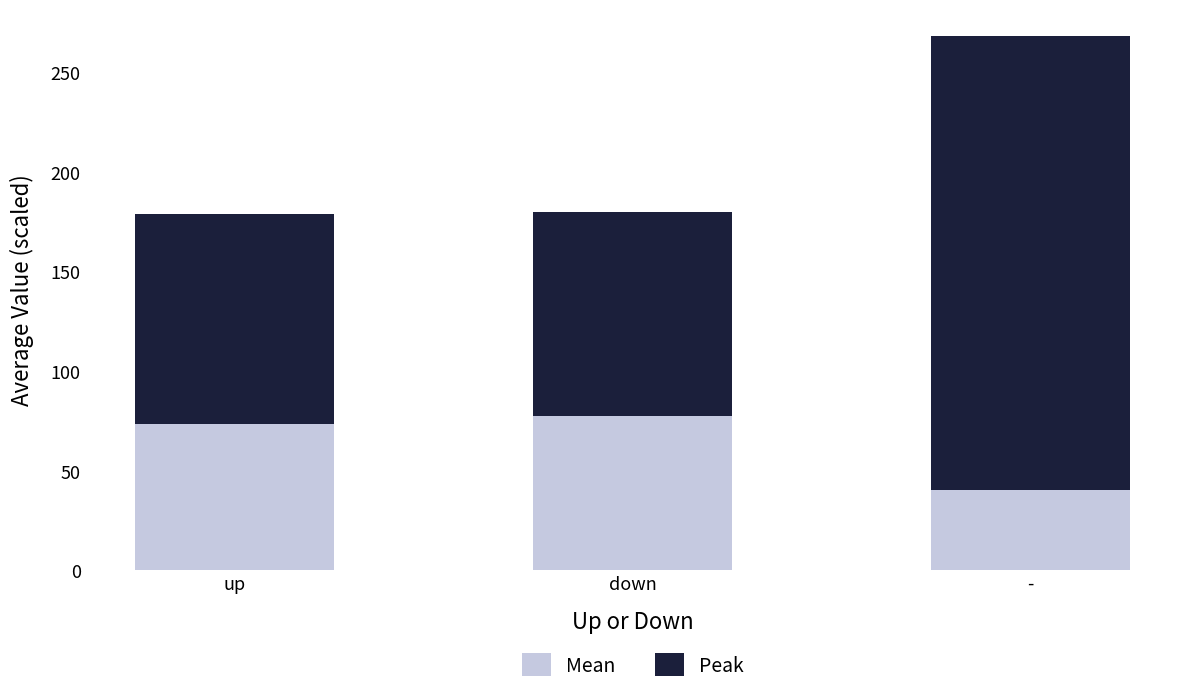

Is it true that Mean equals 32.0 at up?

False